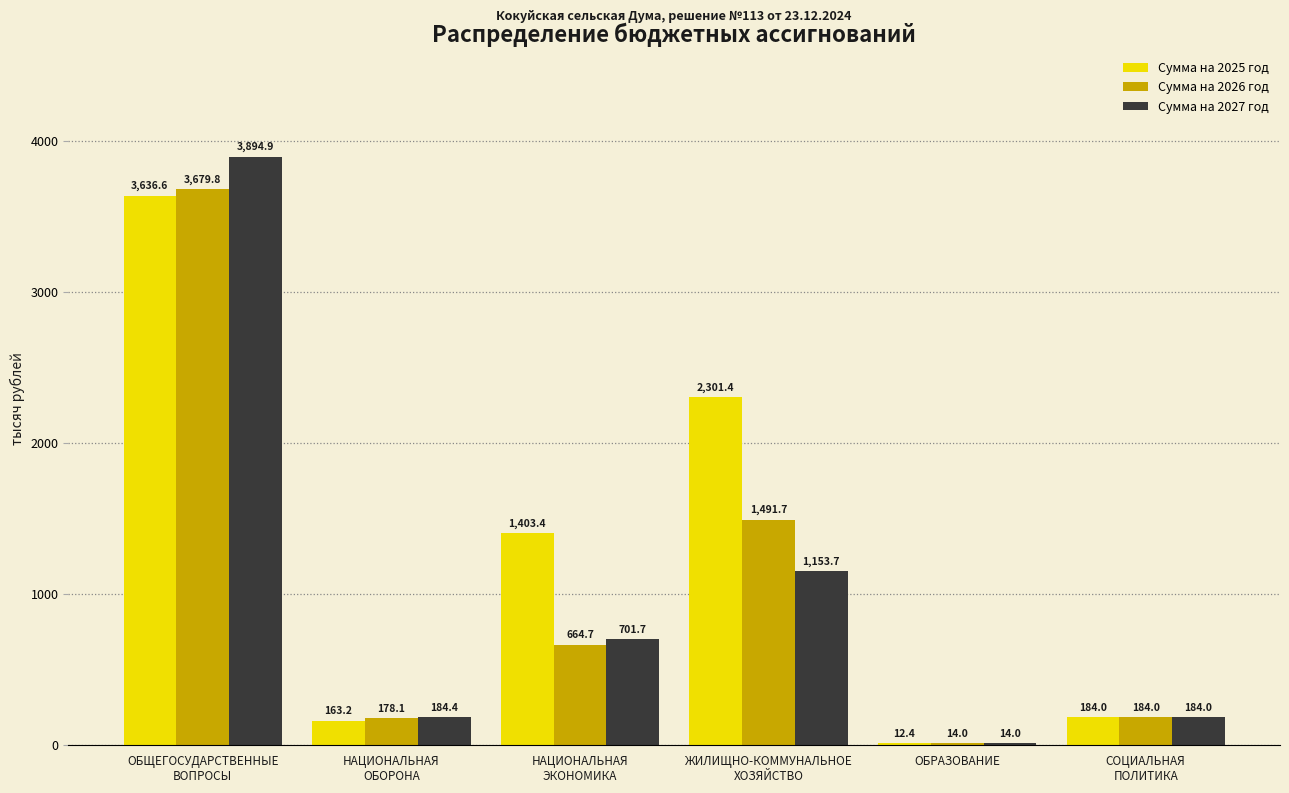

True or false: Сумма на 2027 год has a value of 14.0 at ОБРАЗОВАНИЕ.

True